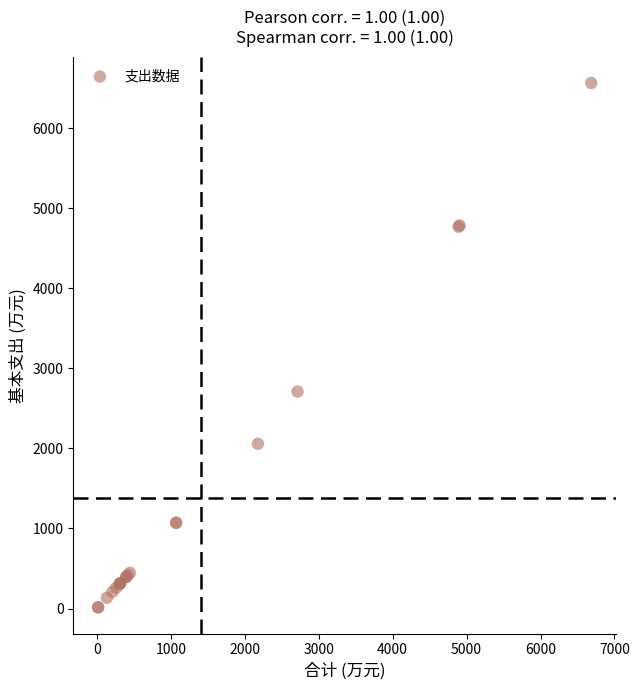

What Y value in the scatter plot is closest to 3289?

2710.1